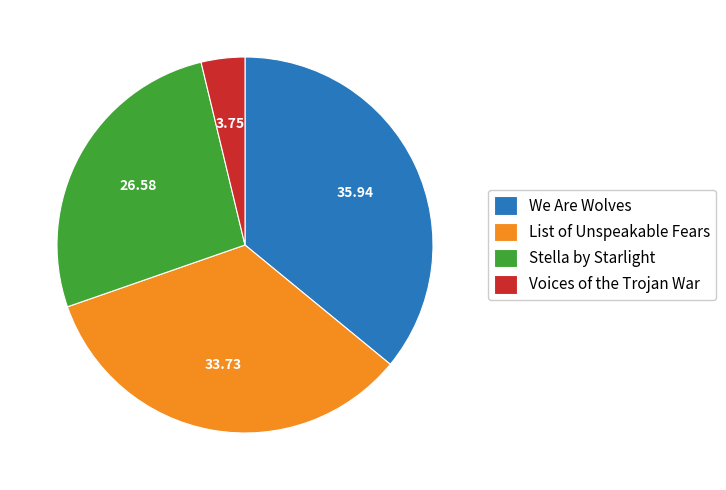

Is List of Unspeakable Fears the majority of the pie?

No